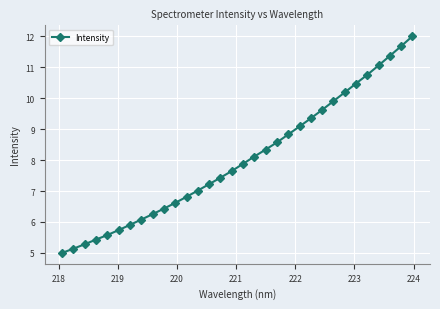

What is the value of the 30th point from the left?

11.4